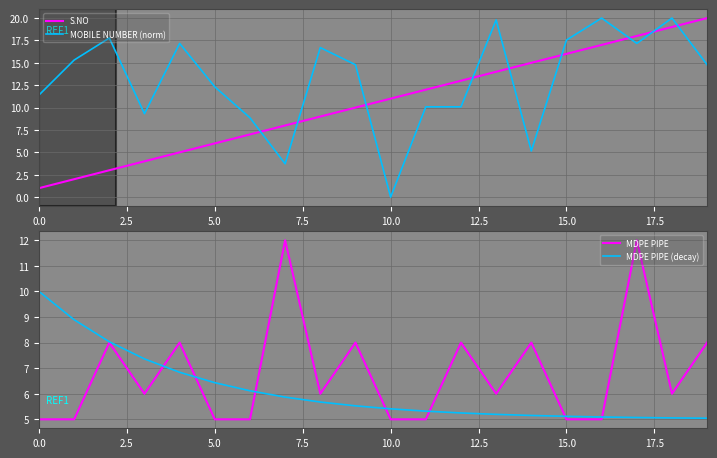

How many intersections are there between S.NO and MOBILE NUMBER (norm)?

9